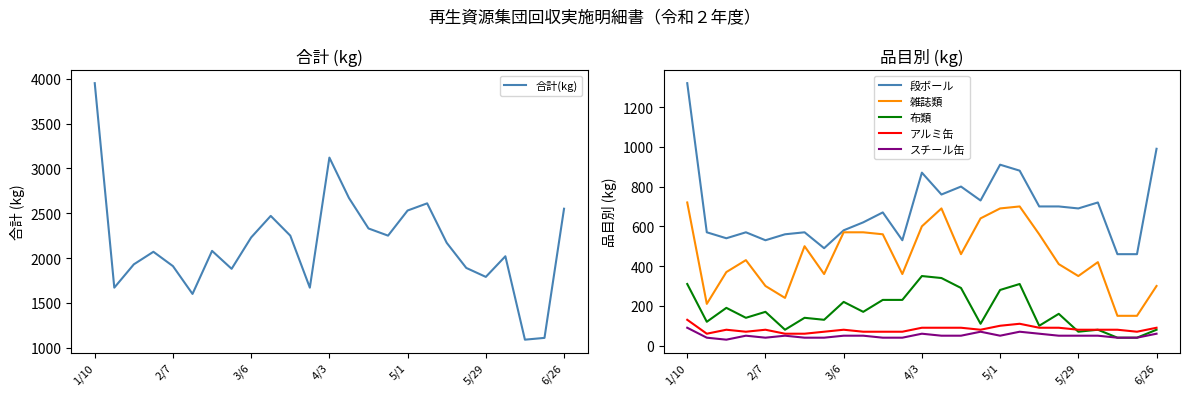

Reading left to right, transcribe all the data shown in this chart.

合計(kg): 3950	1670	1930	2070	1910	1600	2080	1880	2230	2470	2250	1670	3120	2670	2330	2250	2530	2610	2170	1890	1790	2020	1090	1110	2550
段ボール: 1320	570	540	570	530	560	570	490	580	620	670	530	870	760	800	730	910	880	700	700	690	720	460	460	990
雑誌類: 720	210	370	430	300	240	500	360	570	570	560	360	600	690	460	640	690	700	560	410	350	420	150	150	300
布類: 310	120	190	140	170	80	140	130	220	170	230	230	350	340	290	110	280	310	100	160	70	80	40	40	80
アルミ缶: 130	60	80	70	80	60	60	70	80	70	70	70	90	90	90	80	100	110	90	90	80	80	80	70	90
スチール缶: 90	40	30	50	40	50	40	40	50	50	40	40	60	50	50	70	50	70	60	50	50	50	40	40	60